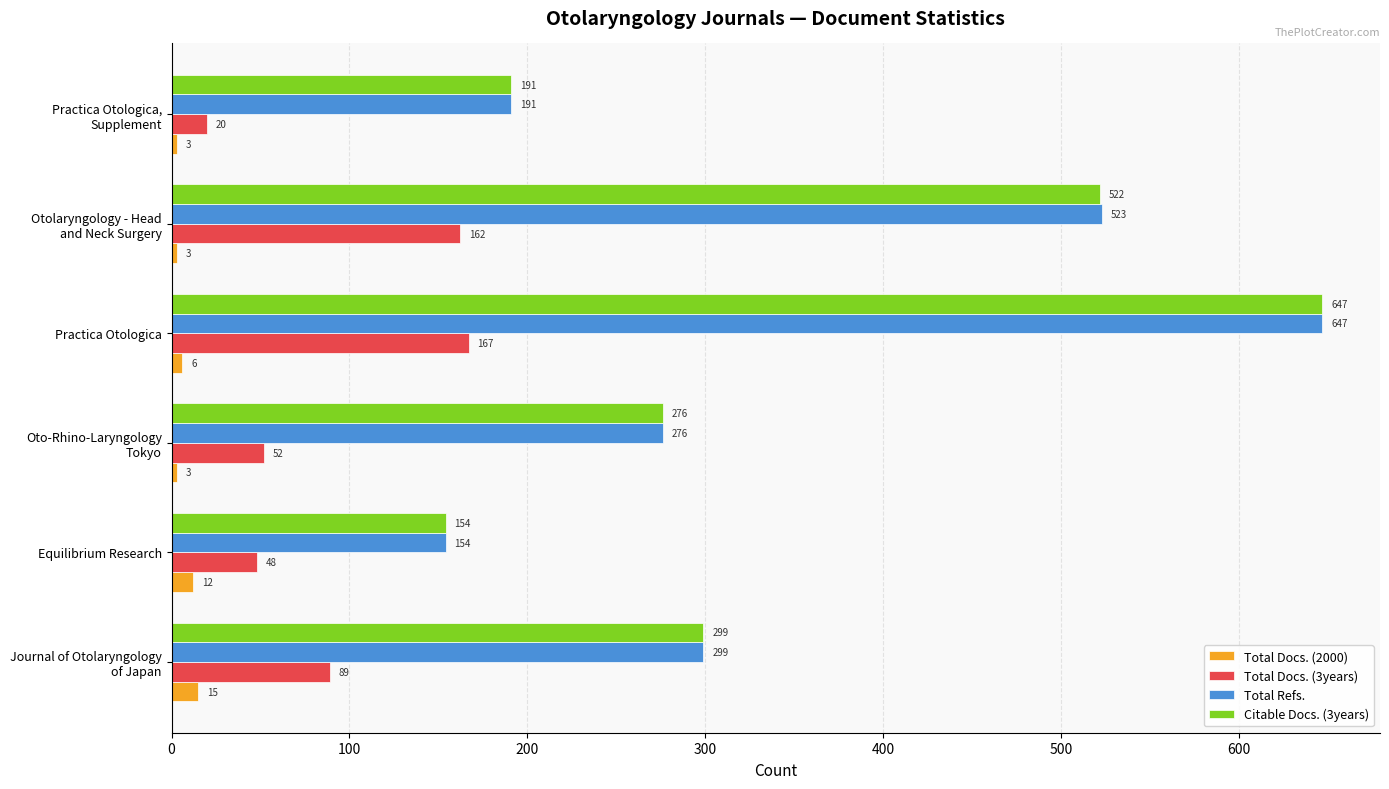

The value of Citable Docs. (3years) at Practica Otologica is 143. True or false?

False